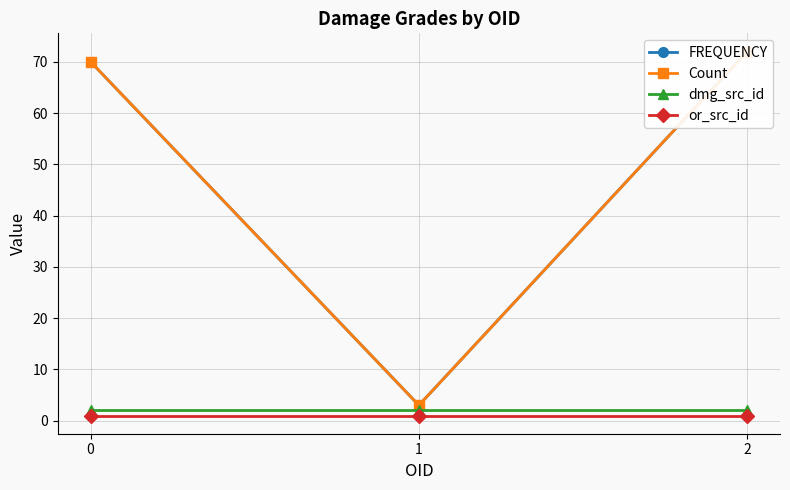

Does the chart have visible grid lines?

Yes